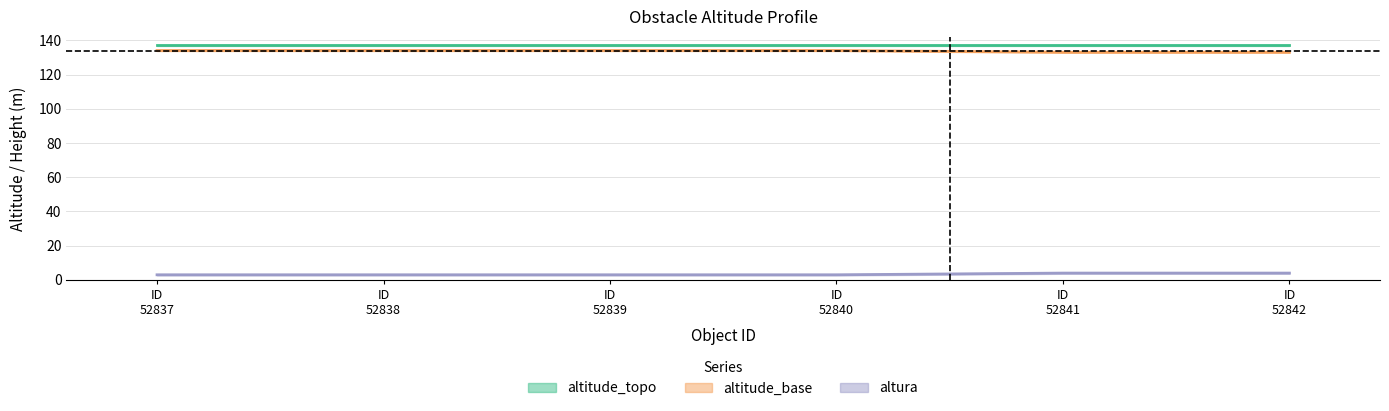

What value does the altitude_base series have at ID 52841?

133